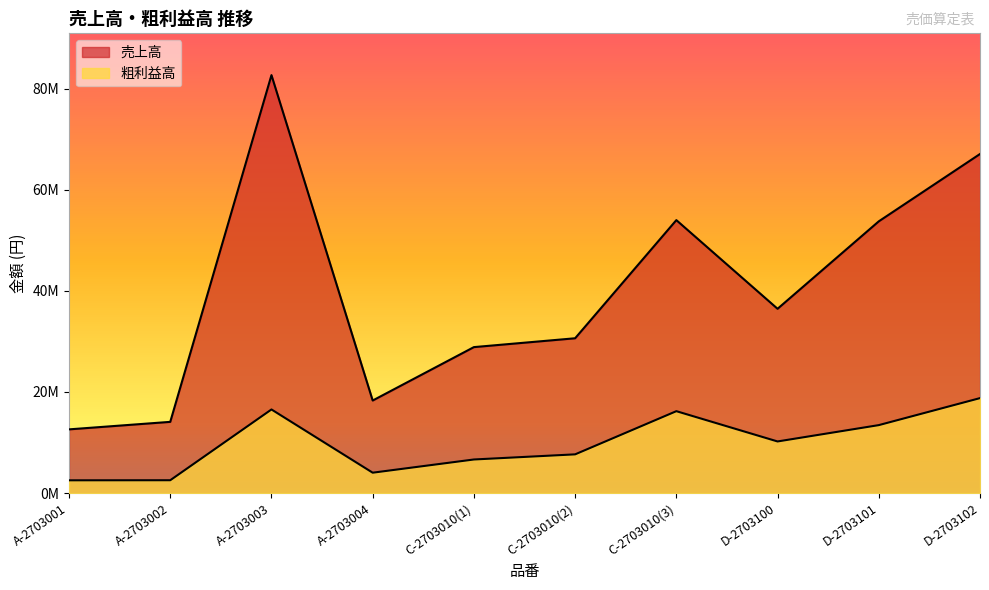

How many values in the 売上高 series exceed 36458000?

4